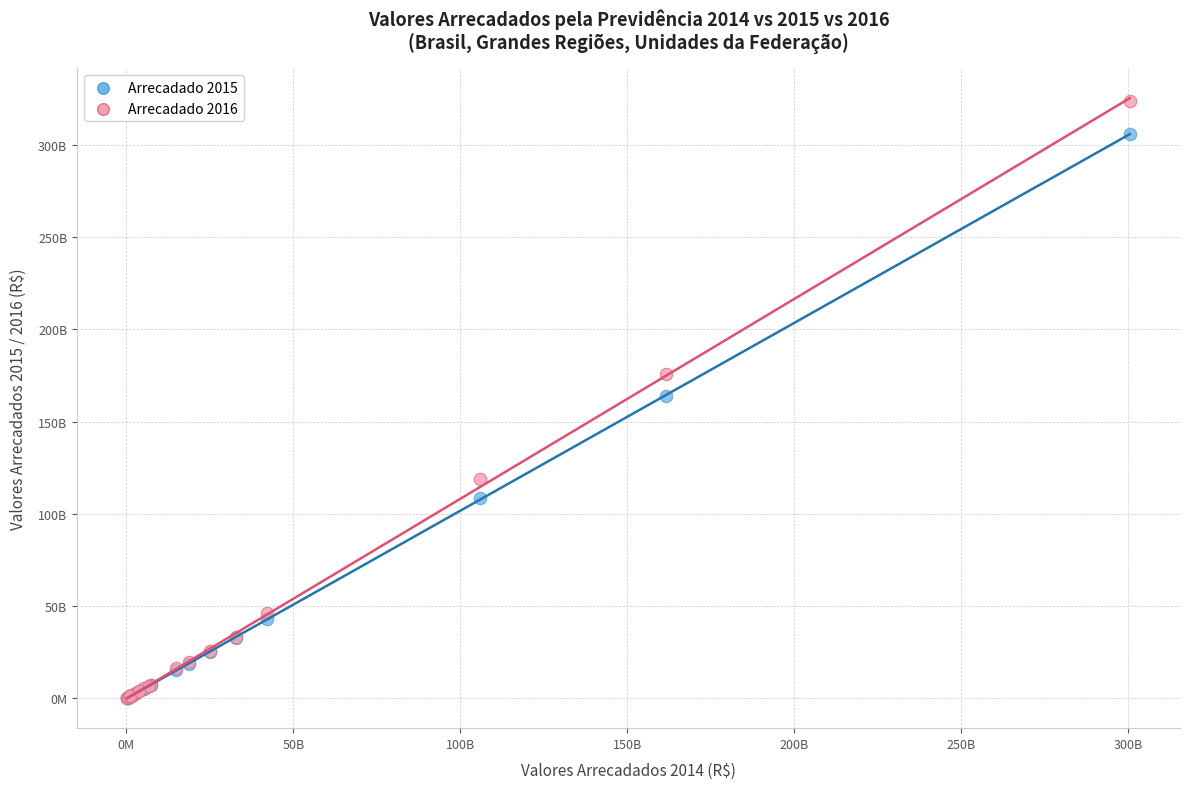

What are all the series names shown in the legend?

Arrecadado 2015, Arrecadado 2016